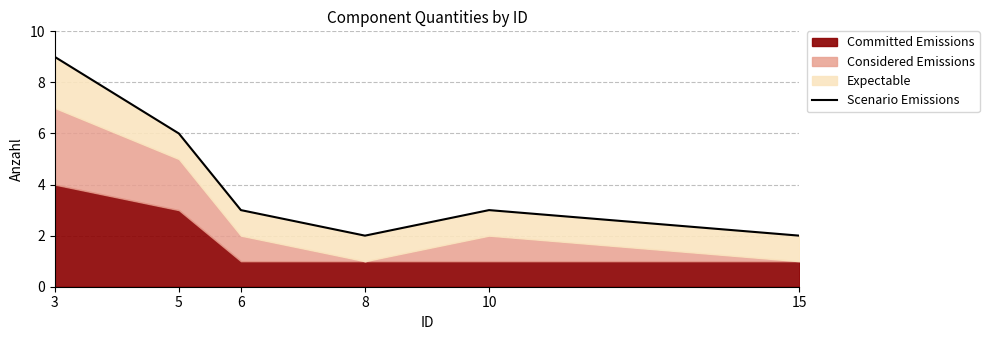

Between 10 and 8, which is larger?

10